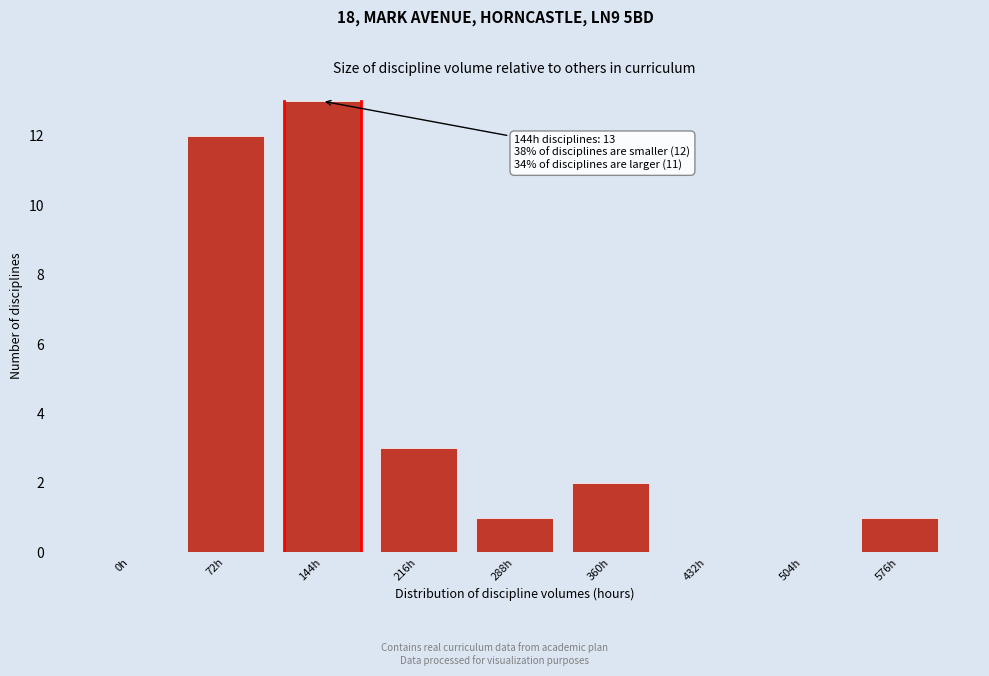

Reading left to right, list all the values displayed in this chart.

0h=0	72h=12	144h=13	216h=3	288h=1	360h=2	432h=0	504h=0	576h=1